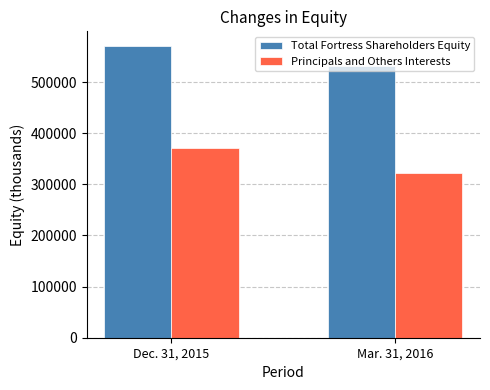

What is the value of the Total Fortress Shareholders Equity bar at the 2nd from the left?

531334